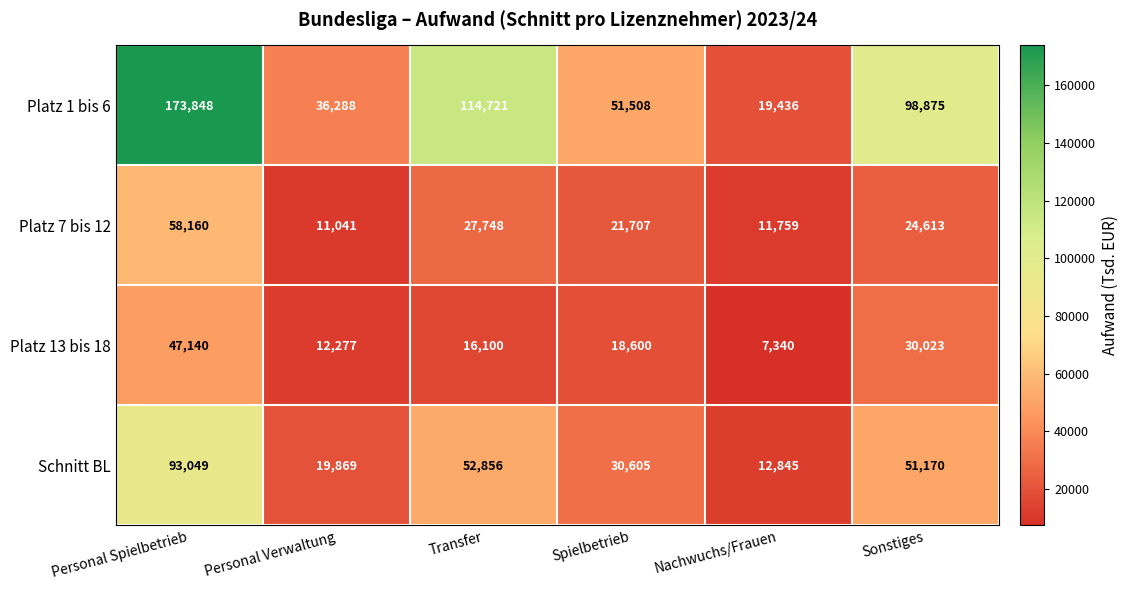

What is the total value across all series at Nachwuchs/Frauen?

51380